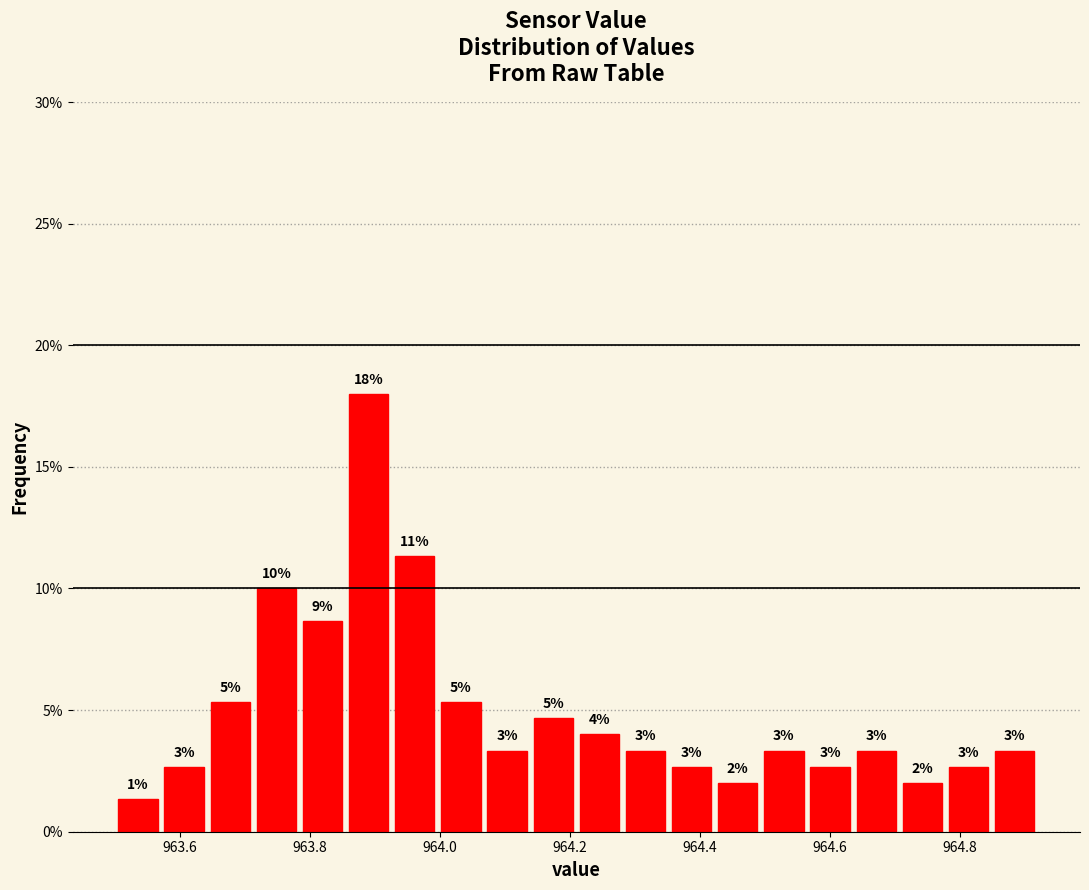

Read against the x-axis, roughly where is the centre of the tallest bar?

963.90